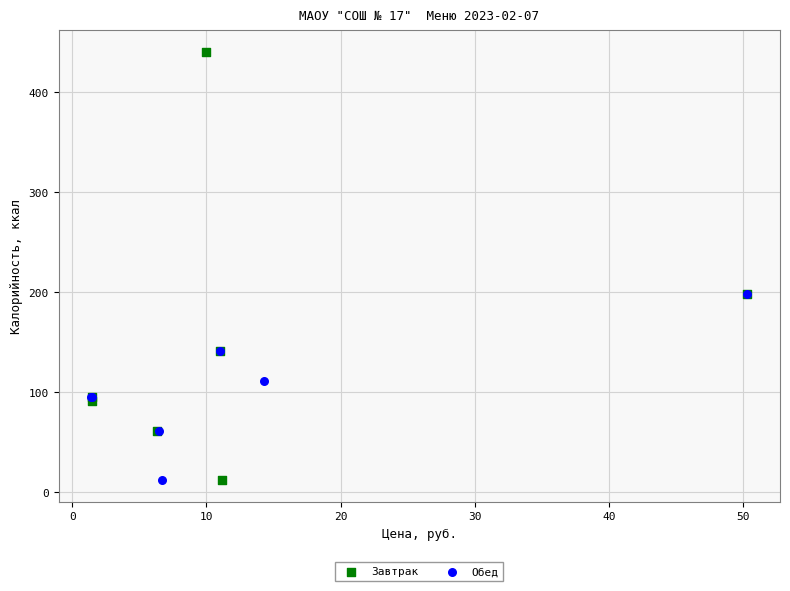

What are all the series names shown in the legend?

Завтрак, Обед